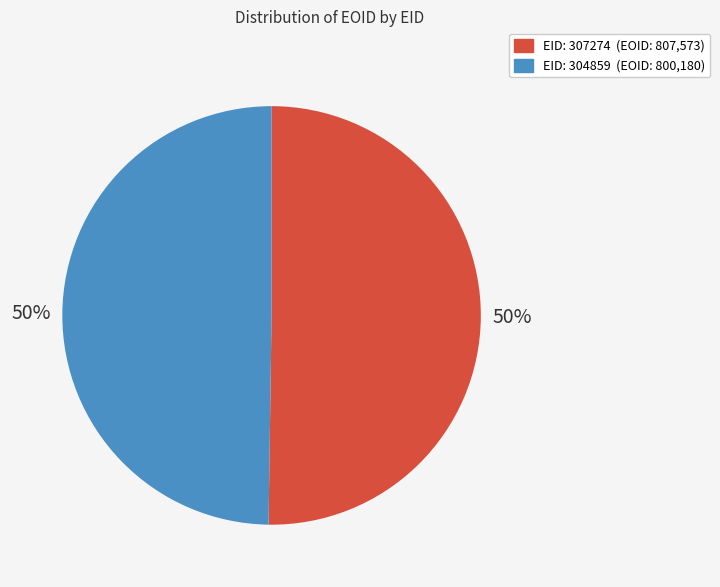

To the nearest percent, what is the average slice percentage?

50%